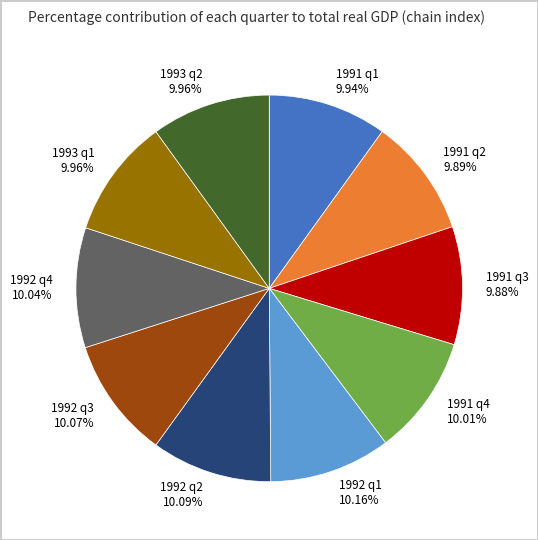

To the nearest percent, what is the combined percentage of 1992 q3 and 1993 q1?

20%